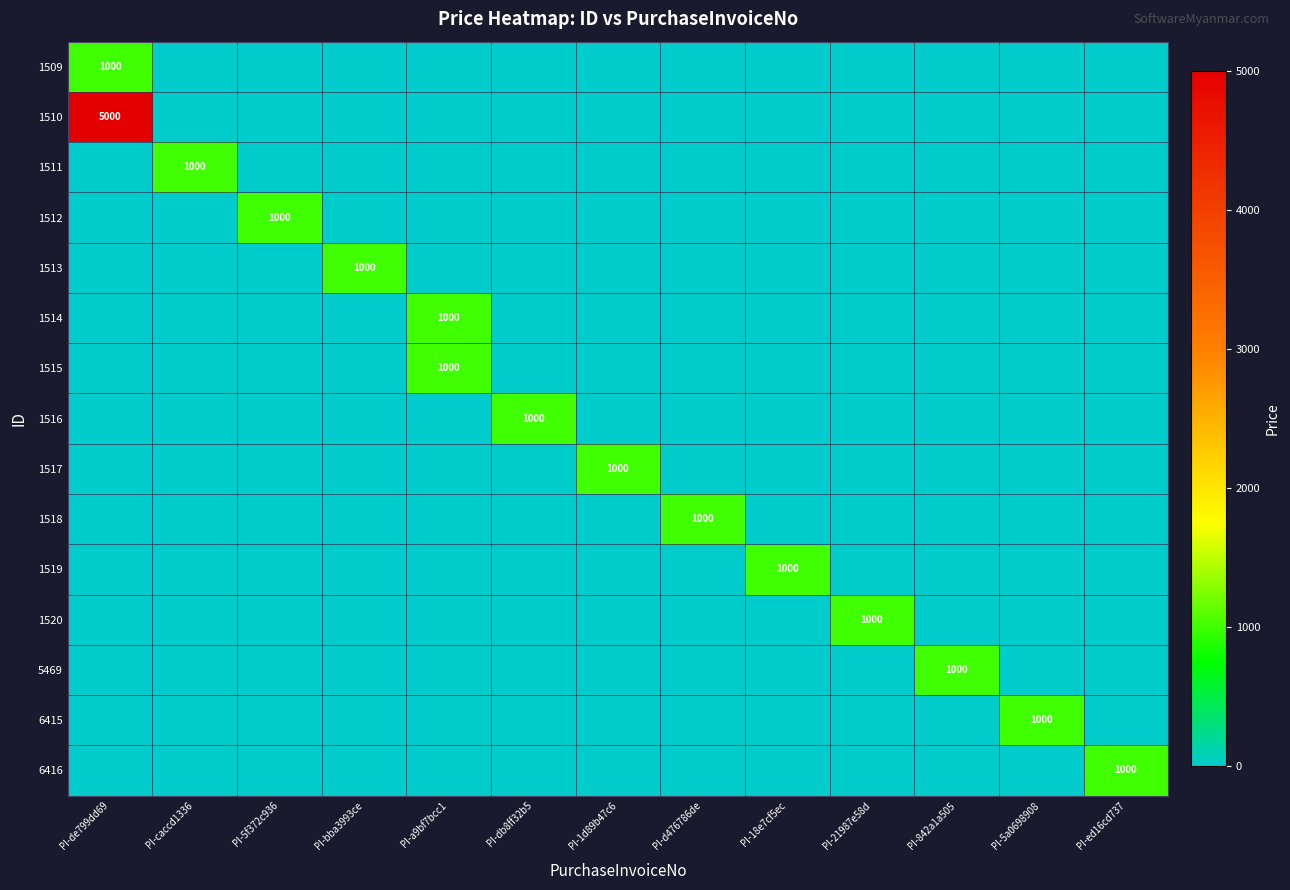

What is the maximum value shown in the chart?

5000